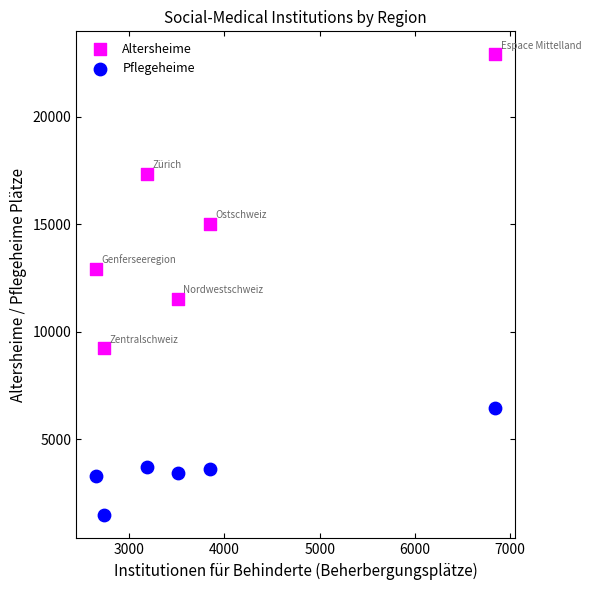

Which series has the largest Y range (max minus min)?

Altersheime